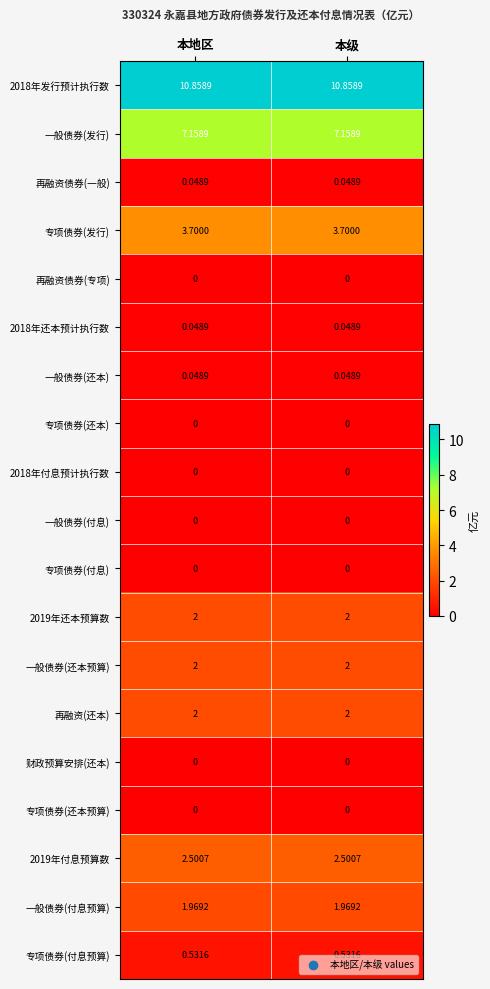

Is the value of 一般债券(还本) at 本级 greater than the value of 专项债券(付息) at 本地区?

Yes